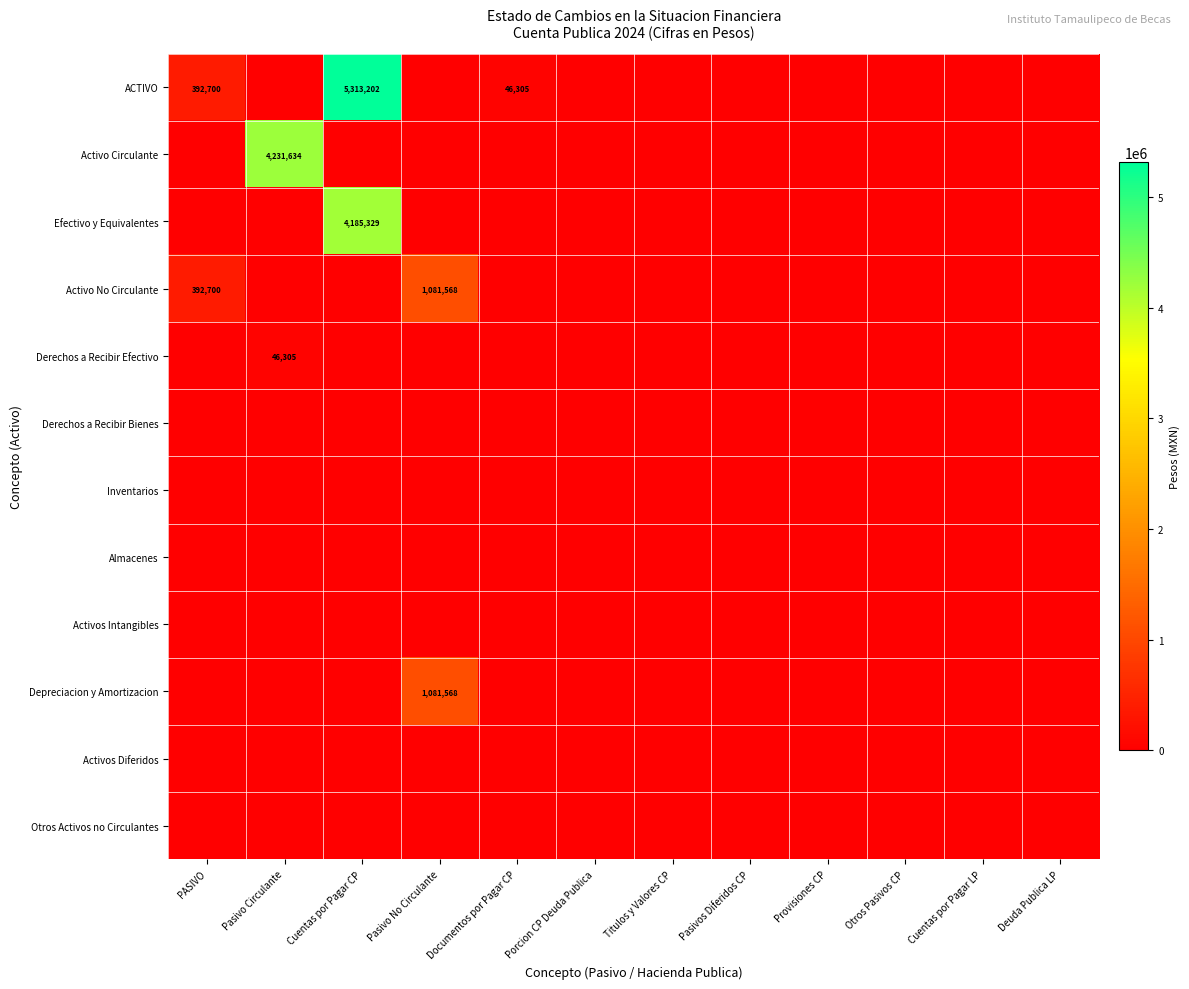

Is the value of Inventarios at Titulos y Valores CP greater than the value of Efectivo y Equivalentes at Cuentas por Pagar CP?

No